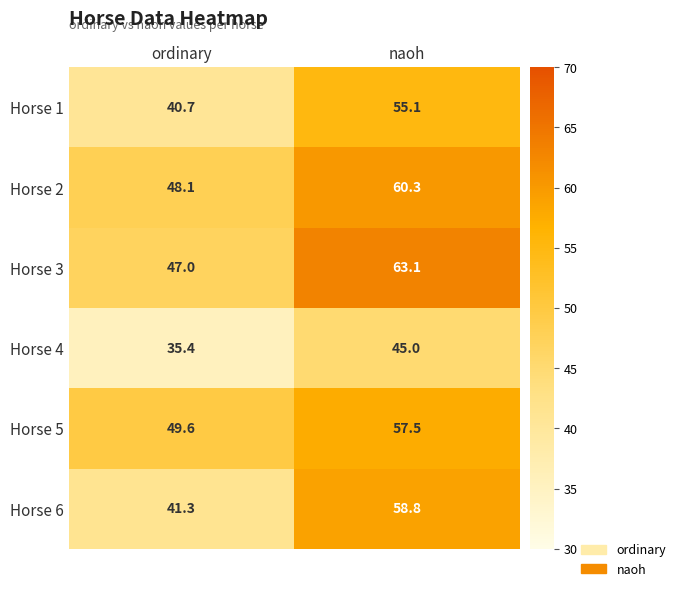

Which category has the lowest value across all series?

ordinary